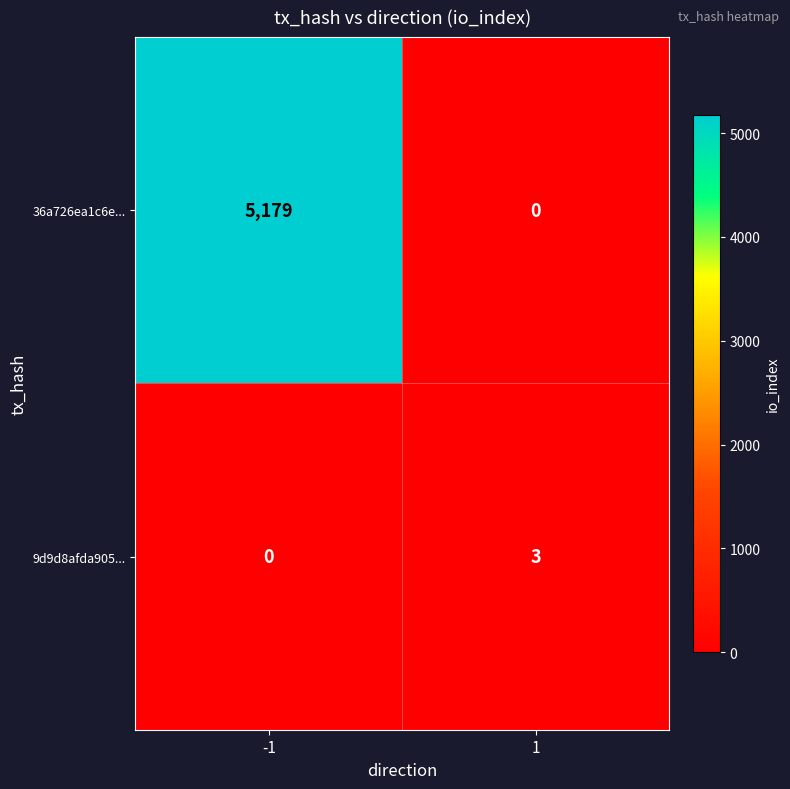

What is the total value across all series at 1?

3